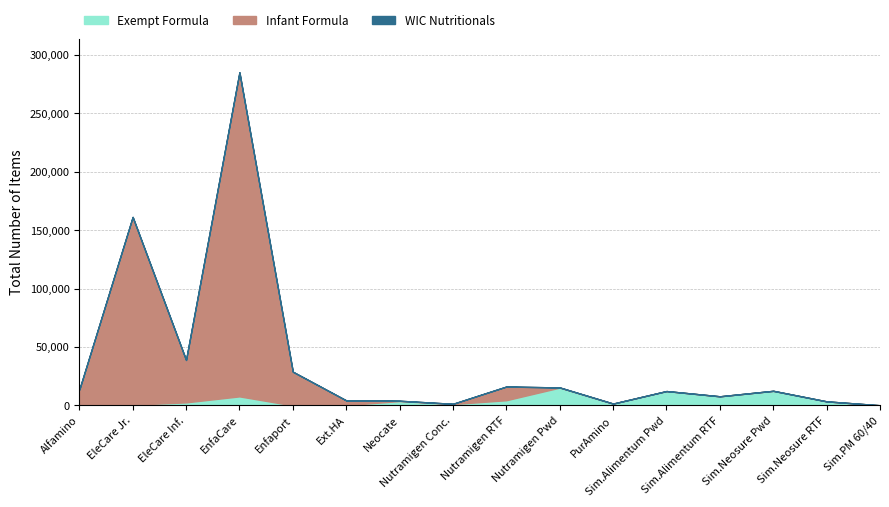

What is the maximum value shown in the chart?

277490